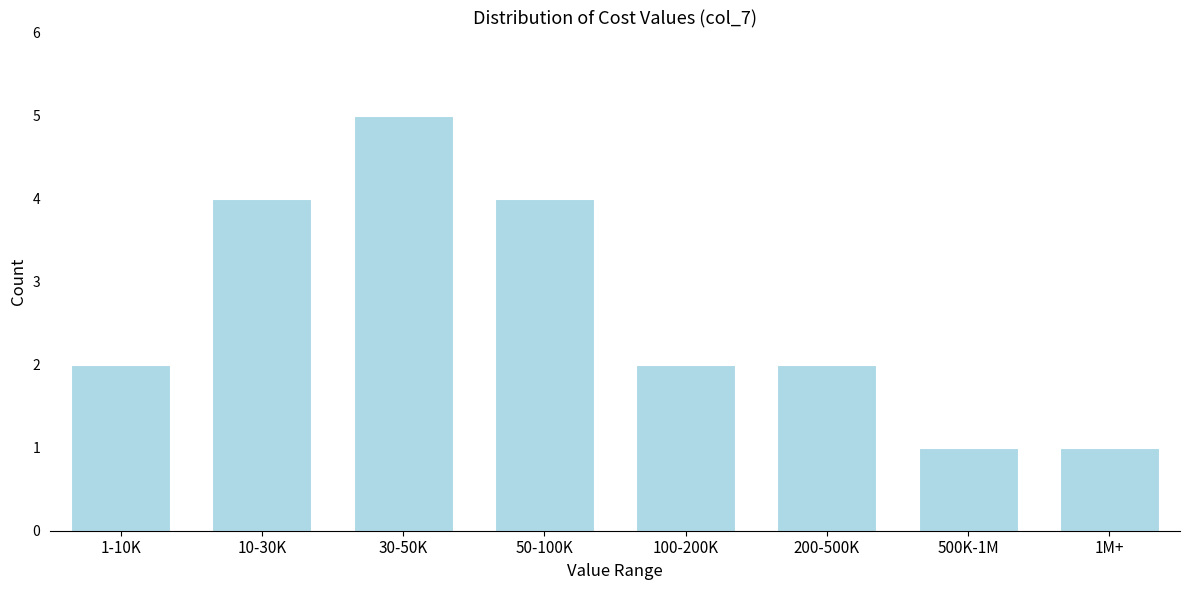

Reading right to left, transcribe all the data shown in this chart.

1M+=1	500K-1M=1	200-500K=2	100-200K=2	50-100K=4	30-50K=5	10-30K=4	1-10K=2